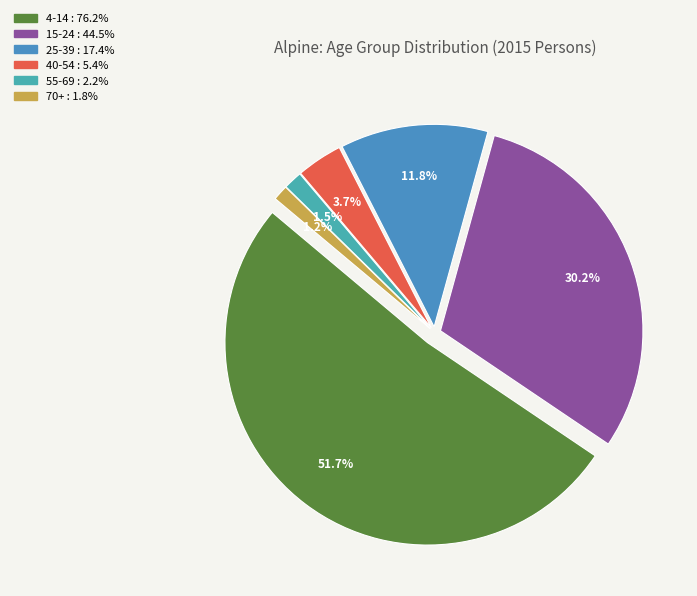

What percentage is the 4-14 slice, to the nearest percent?

52%